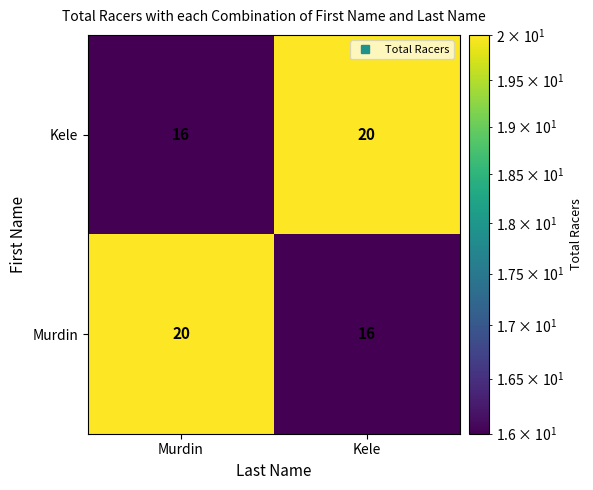

How many data points does each series have?

2